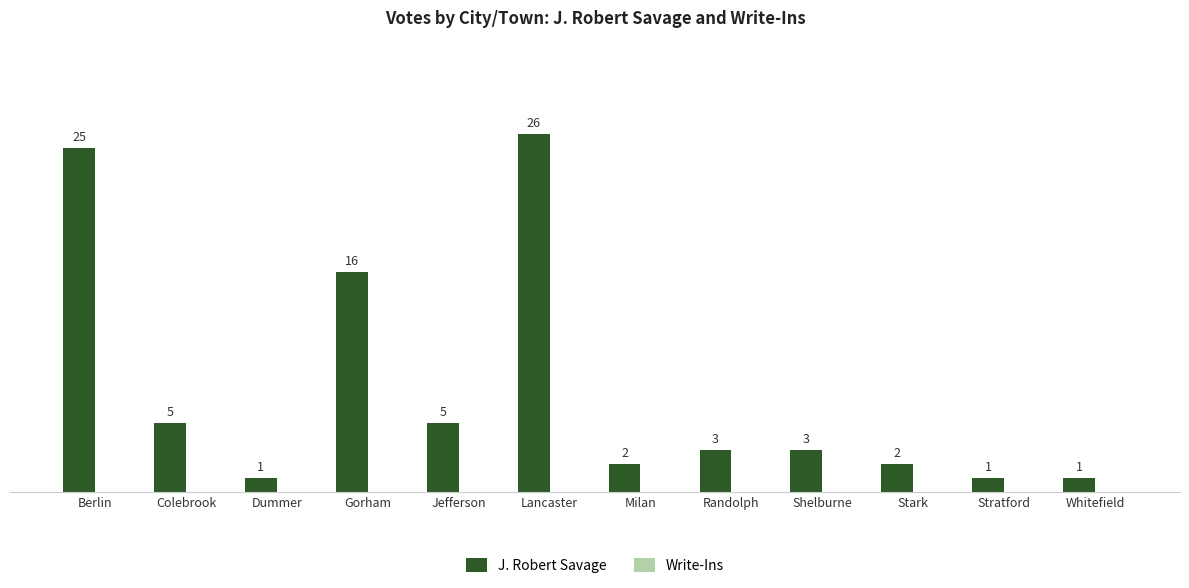

At which label is the value closest to 13?

Gorham